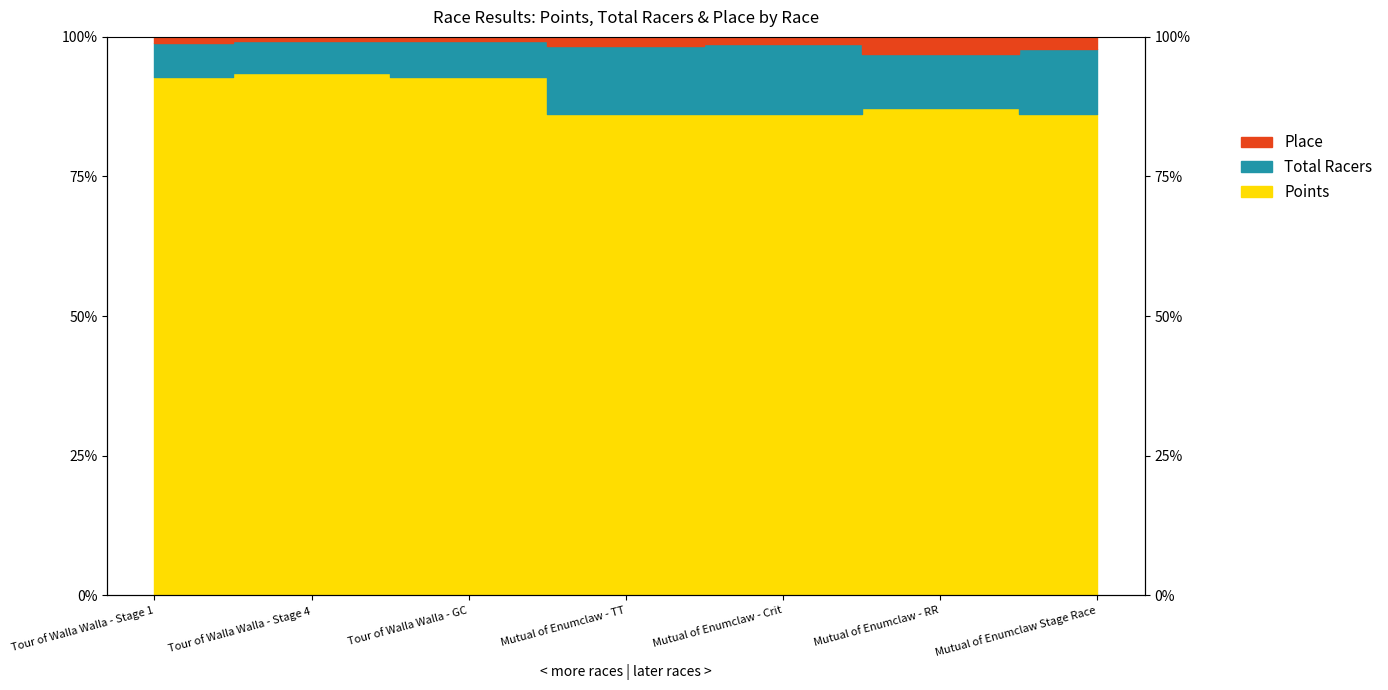

Where is Place nearest to the value 0?

Mutual of Enumclaw - RR